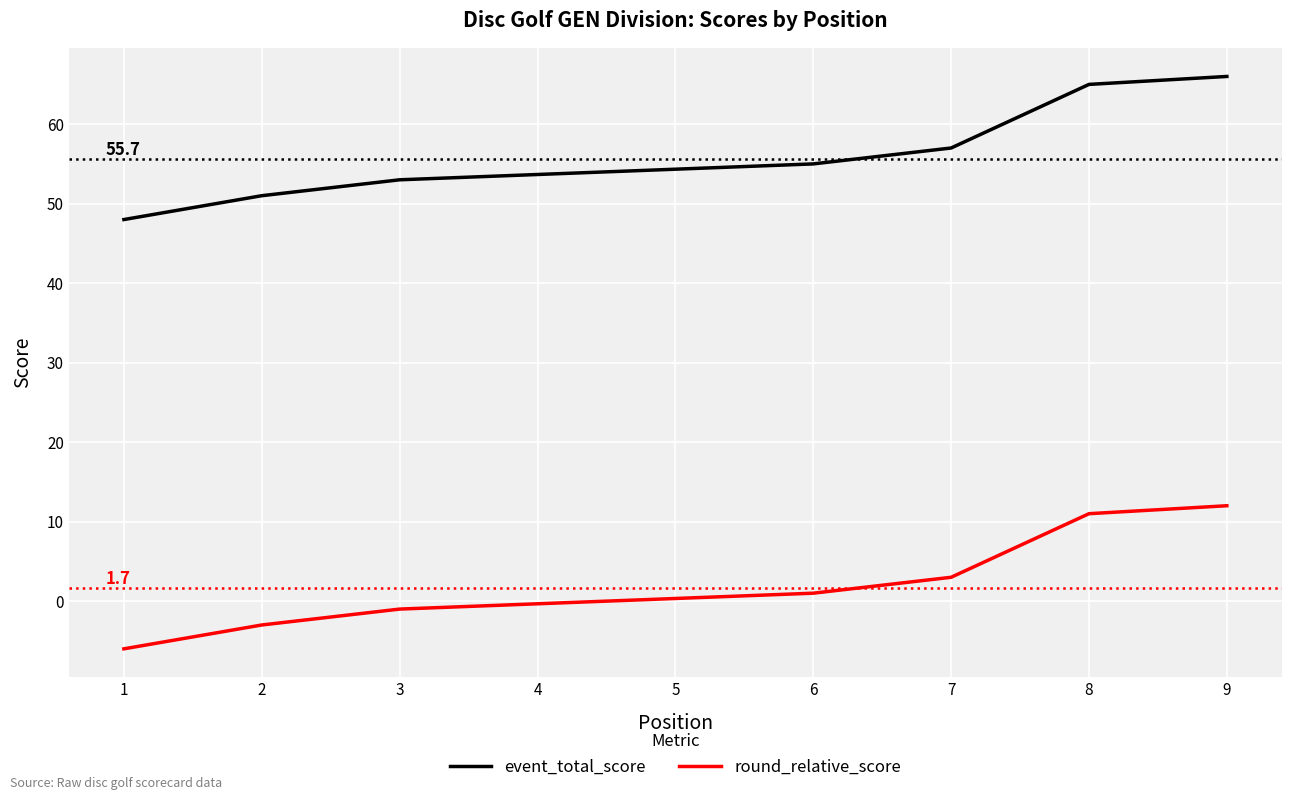

Which series has the largest range (max minus min)?

event_total_score